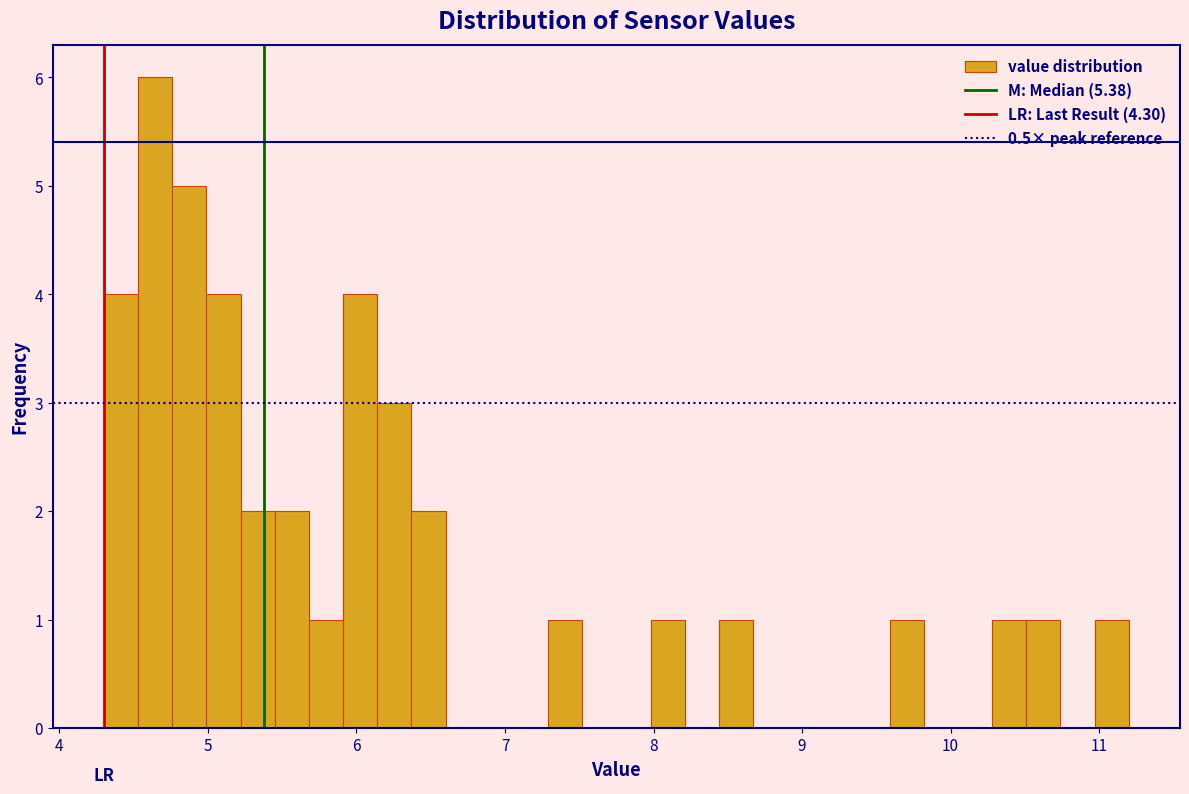

Read against the x-axis, roughly where is the centre of the tallest bar?

4.6